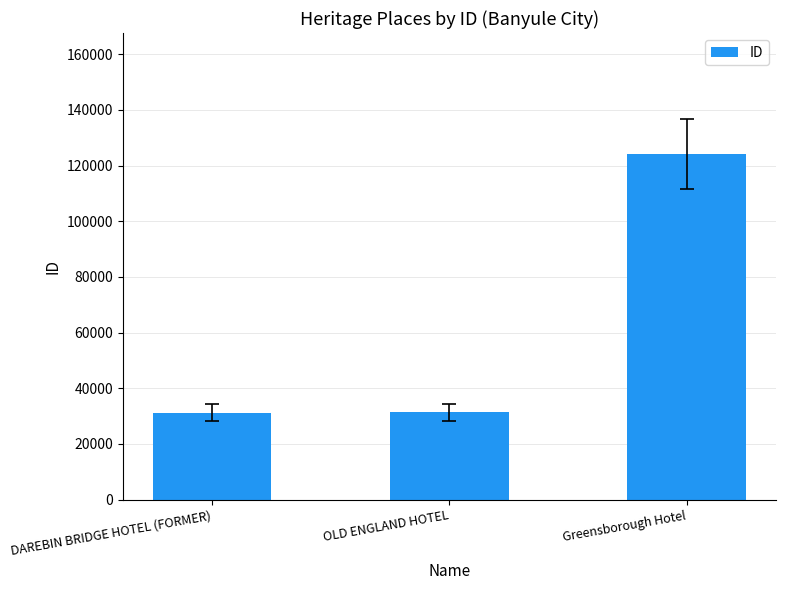

Approximately how many times larger is the value at OLD ENGLAND HOTEL compared to Greensborough Hotel?

0.3